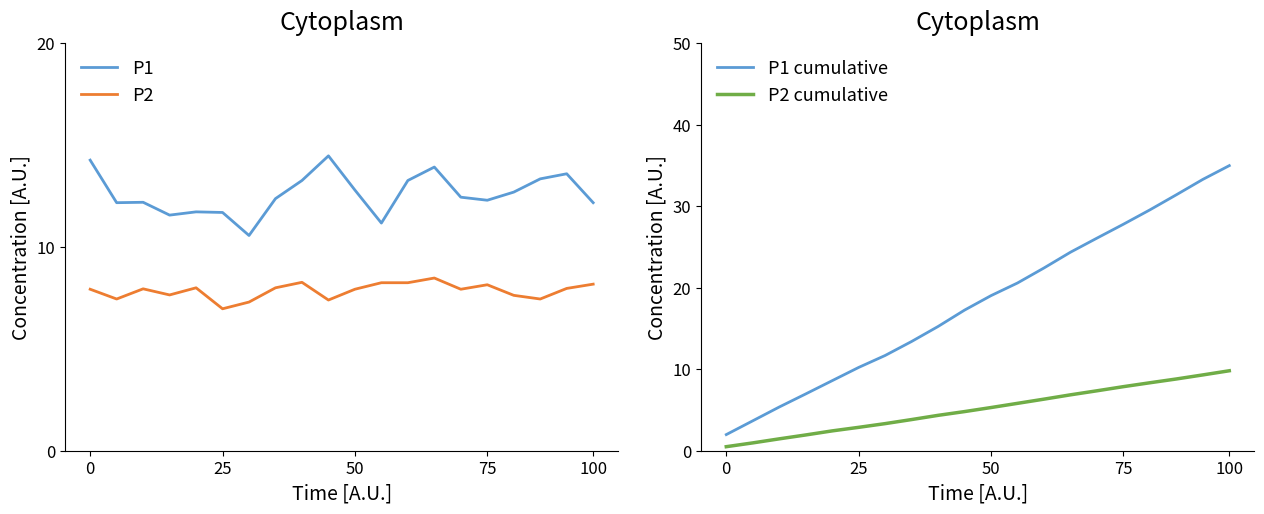

Where does the P1 cumulative series first go above 19?

50